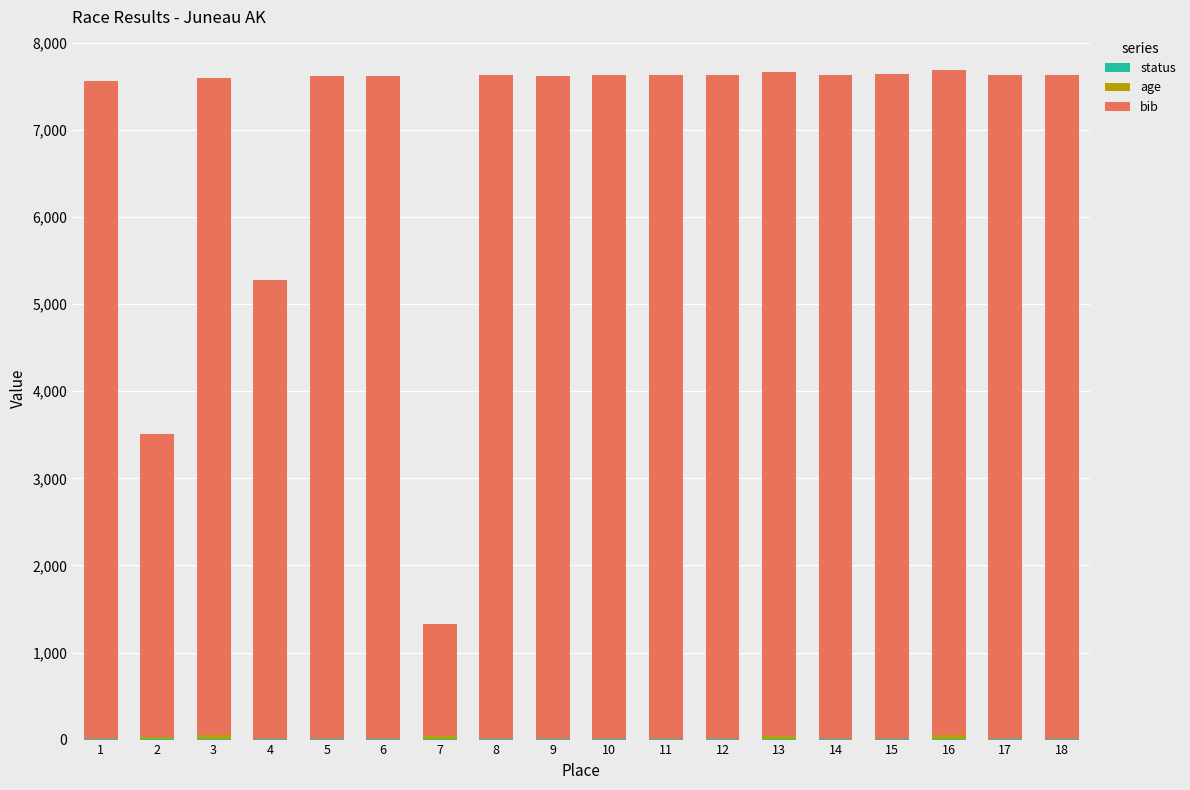

What is the value of the status bar at the 6th from the left?

1